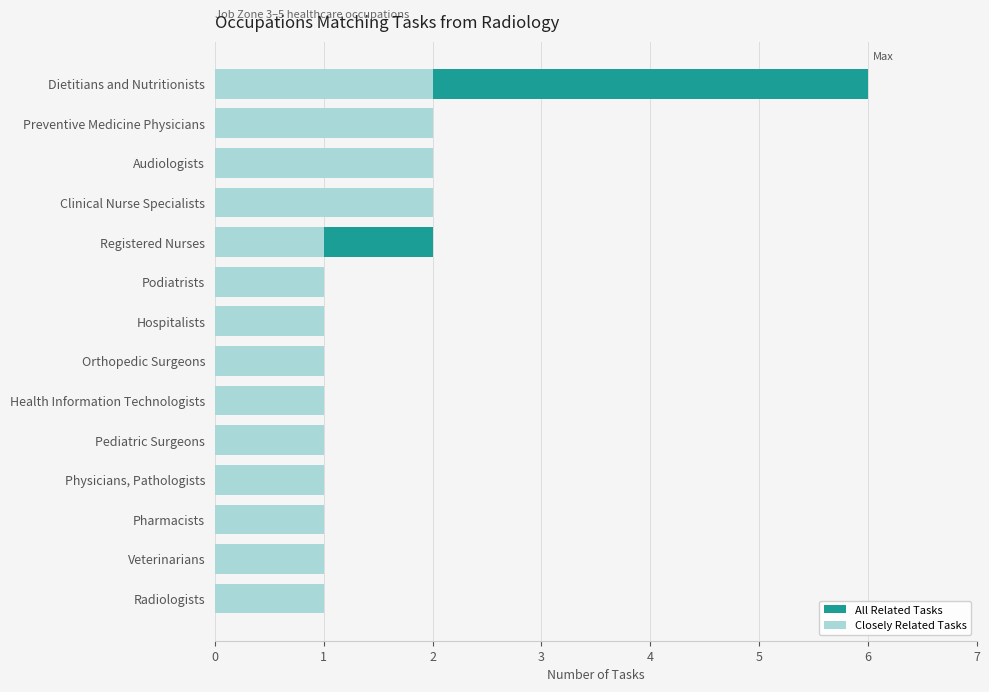

What is the total value across all series at Registered Nurses?

3